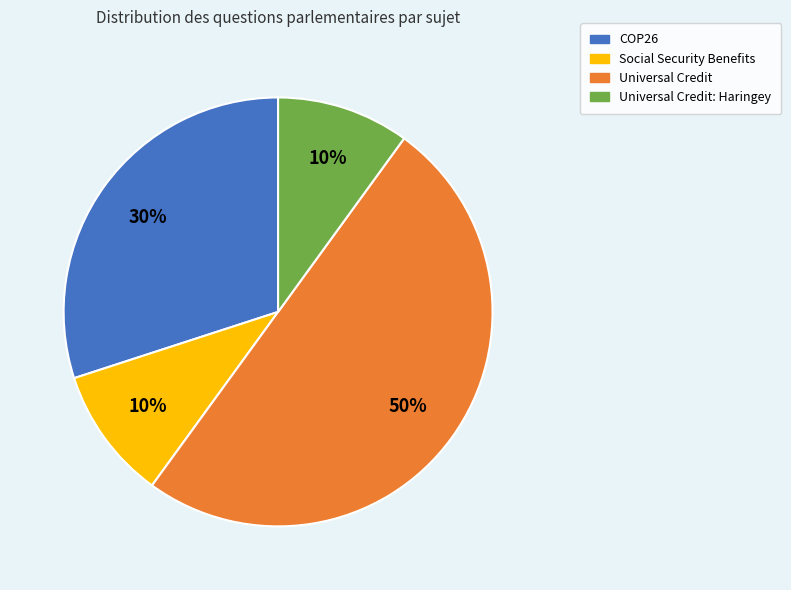

What percentage is the Universal Credit slice, to the nearest percent?

50%